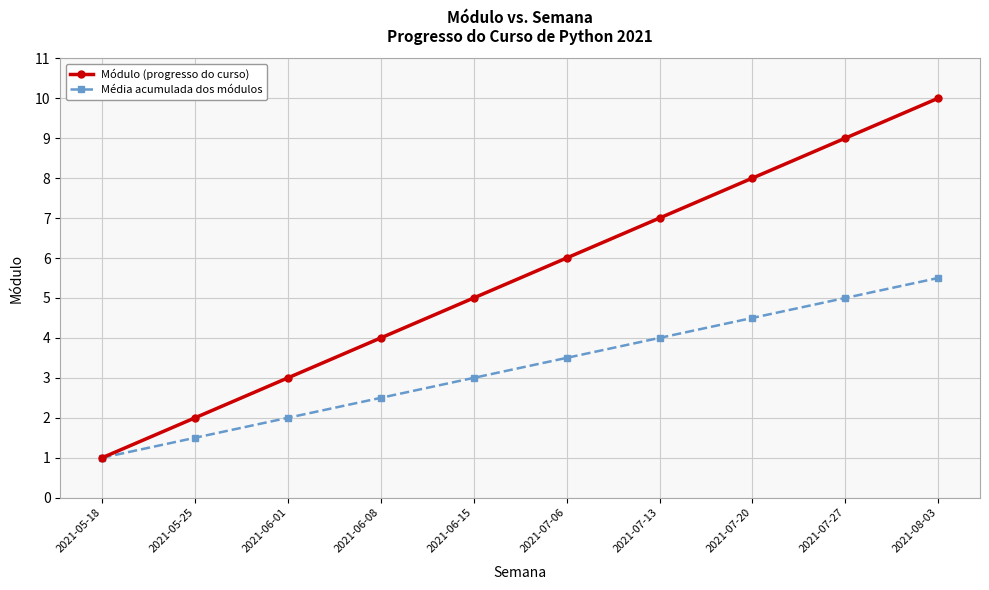

Rank the series by their maximum value, from lowest to highest.

Média acumulada dos módulos, Módulo (progresso do curso)